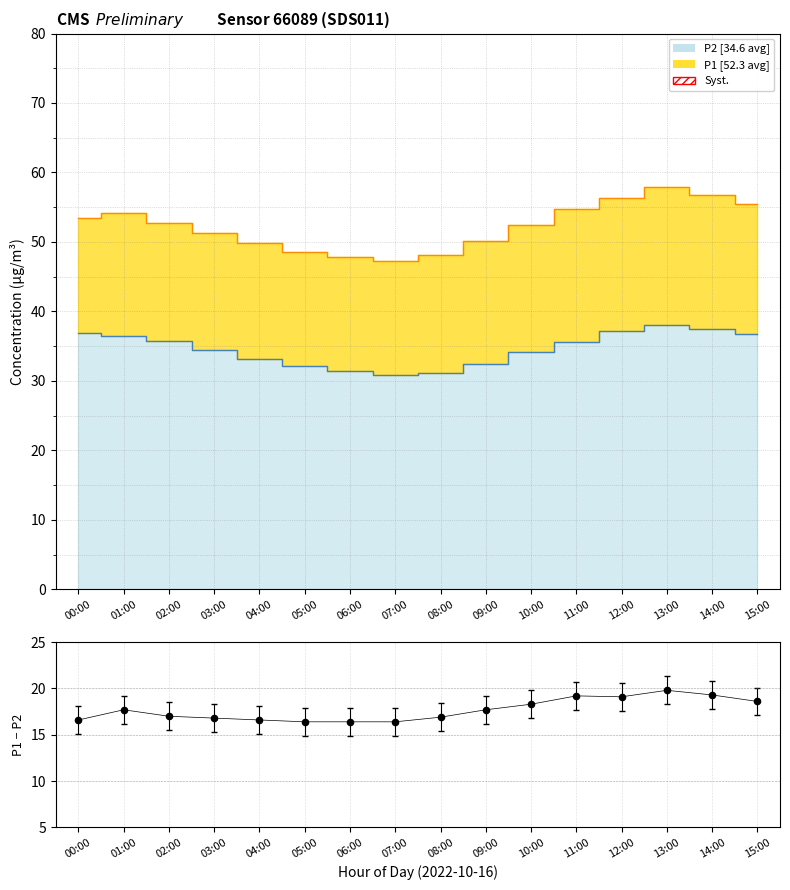

Which has a higher value, 00:00 or 12:00?

12:00